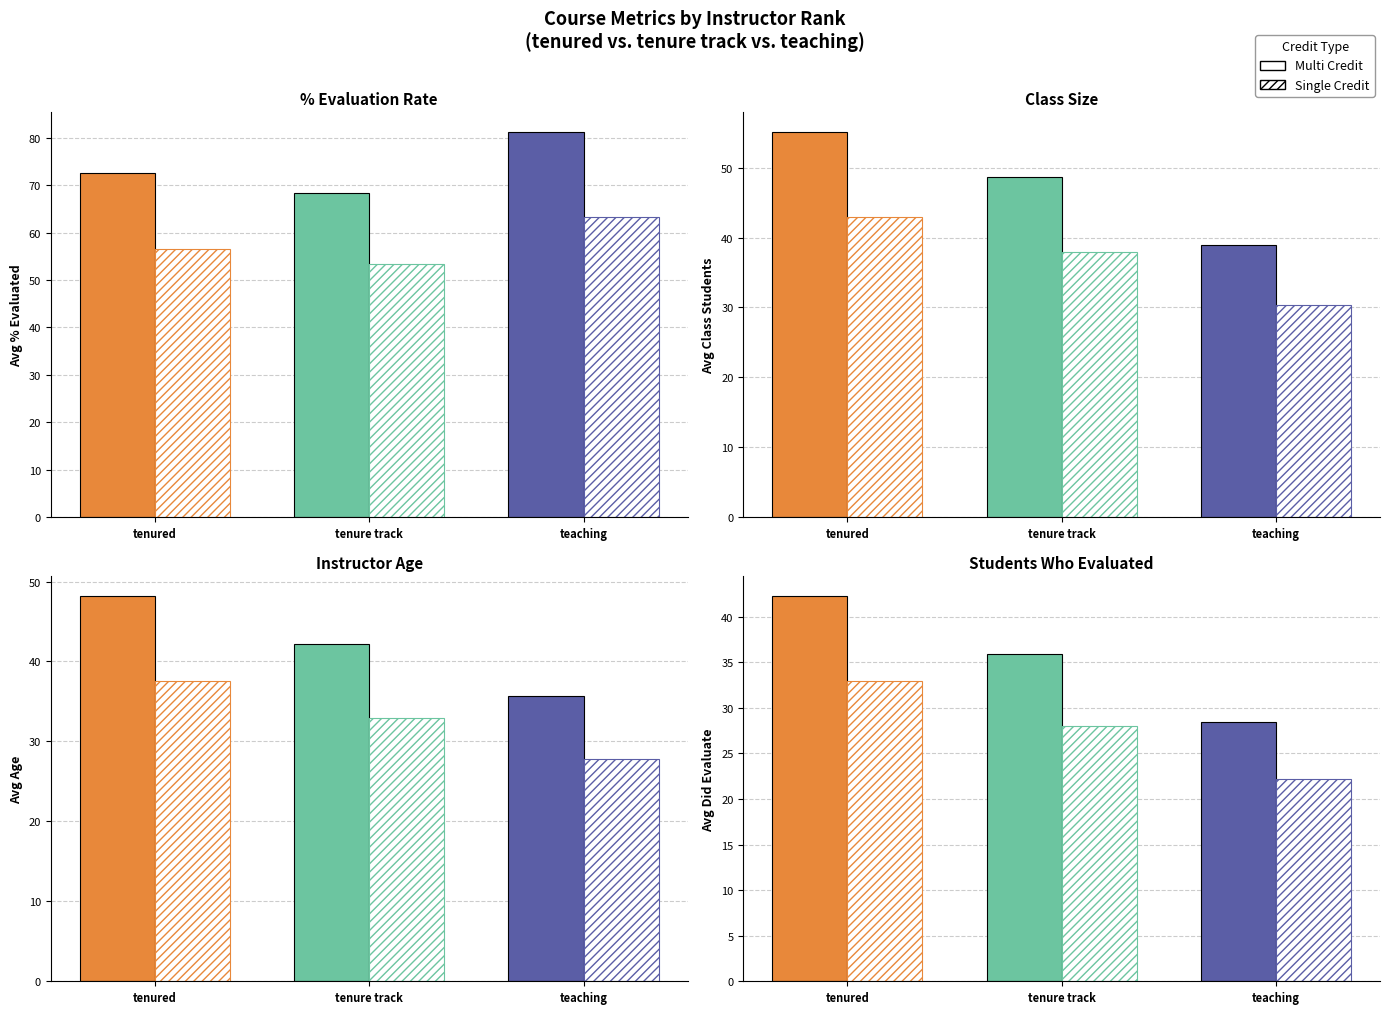

Is the value of avg_cls_students at teaching greater than the value of avg_cls_did_eval at teaching?

Yes